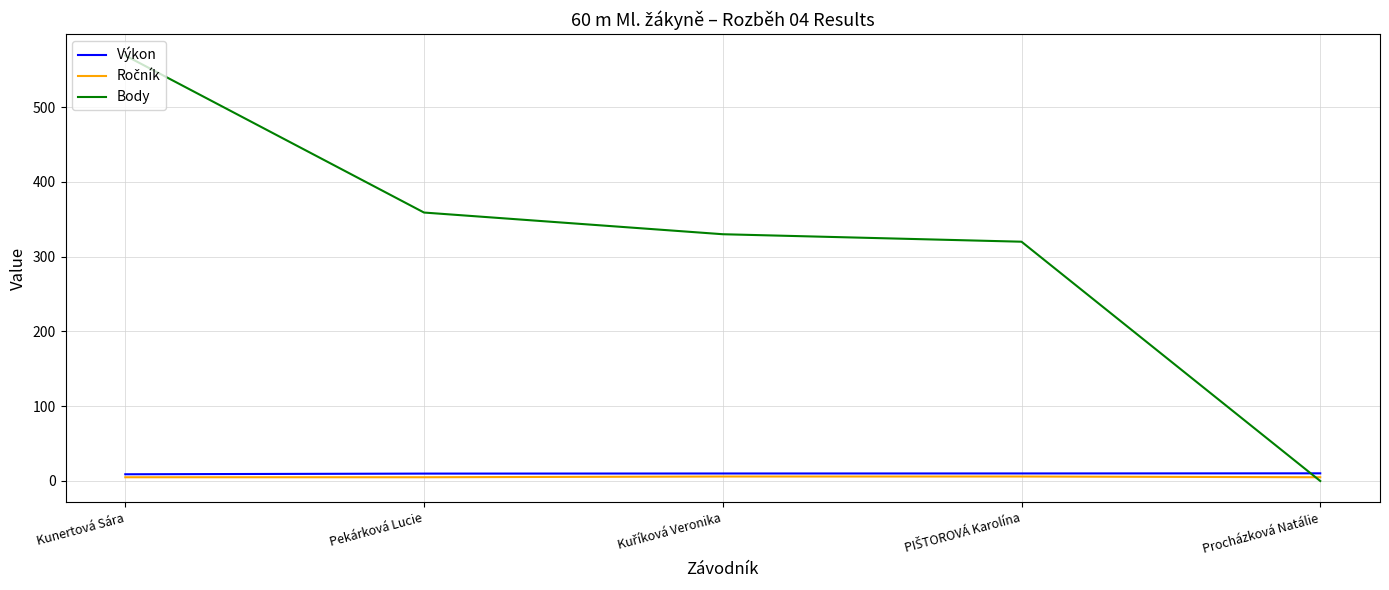

Which series has the largest total across all categories?

Body